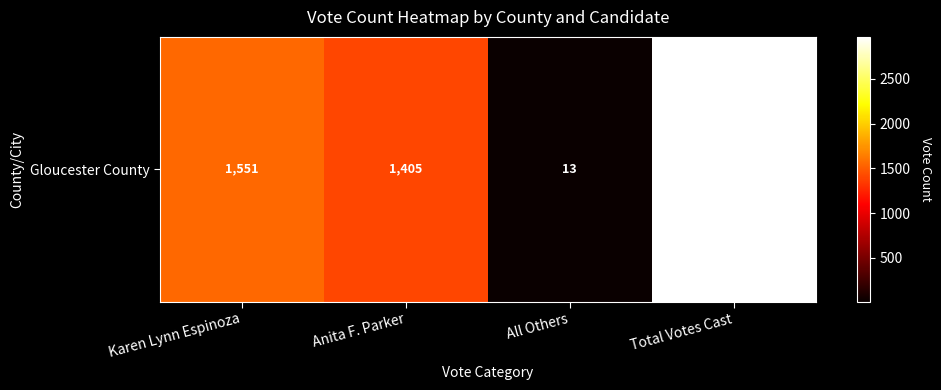

What is the difference between the second highest and second lowest values?

146